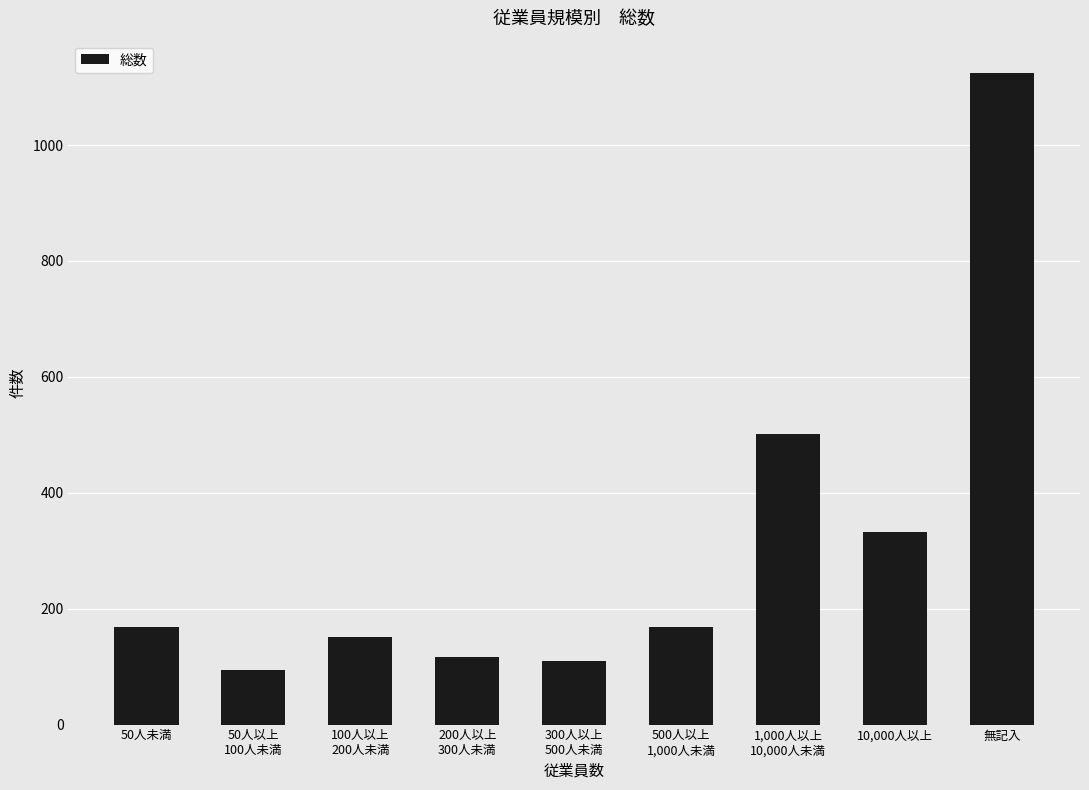

How many data points are less than 169?

4